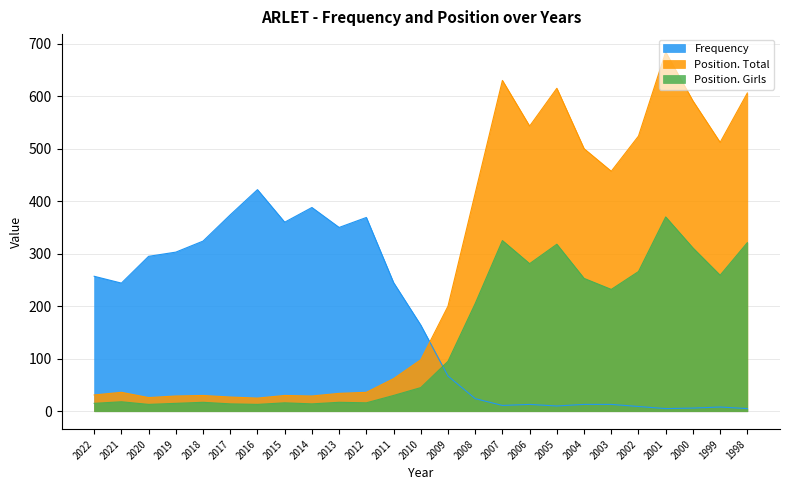

Which category has the highest value in the Position. Total series?

2001